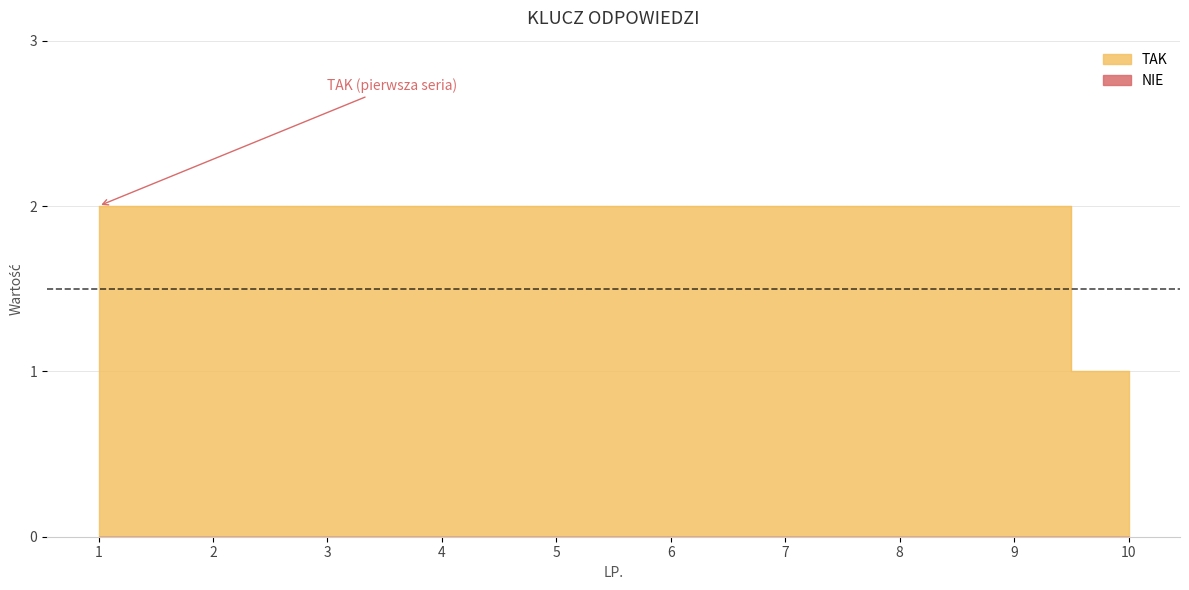

What is the difference between the second highest and minimum values?

1